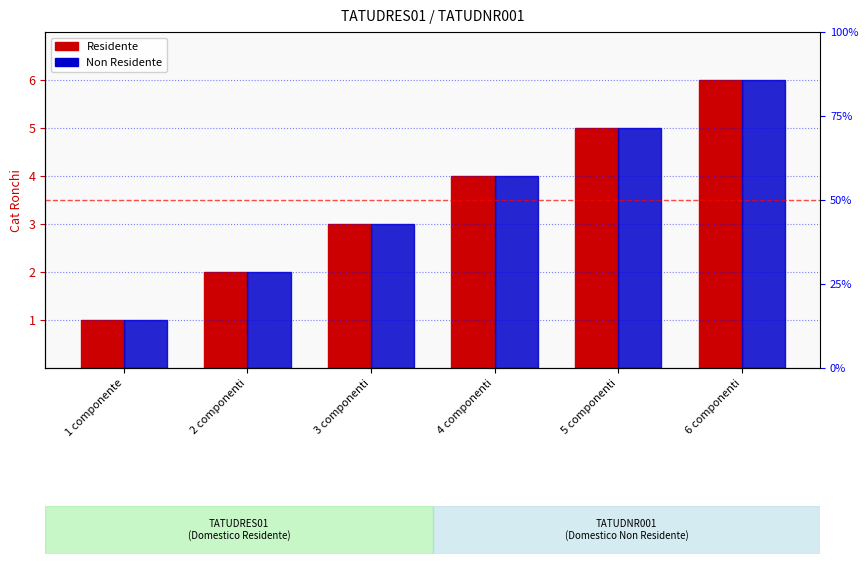

How many distinct data groups are displayed?

2